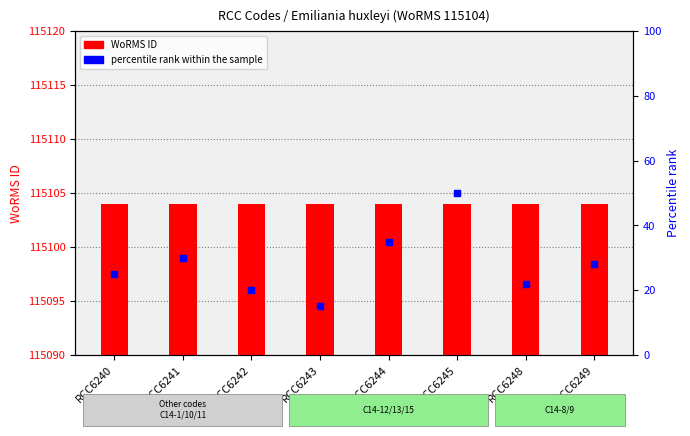

Which series has the widest spread of Y values?

percentile rank within the sample